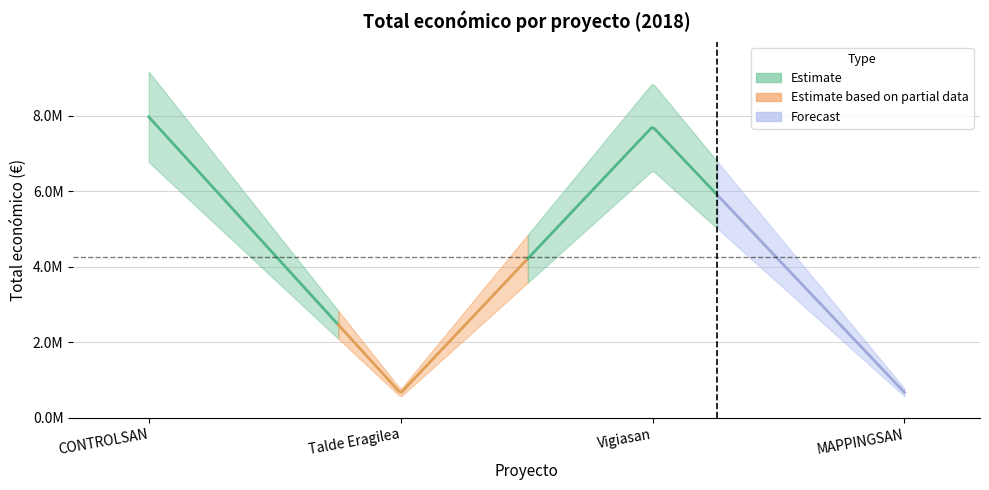

Is it true that the value at Talde Eragilea is 657425?

True